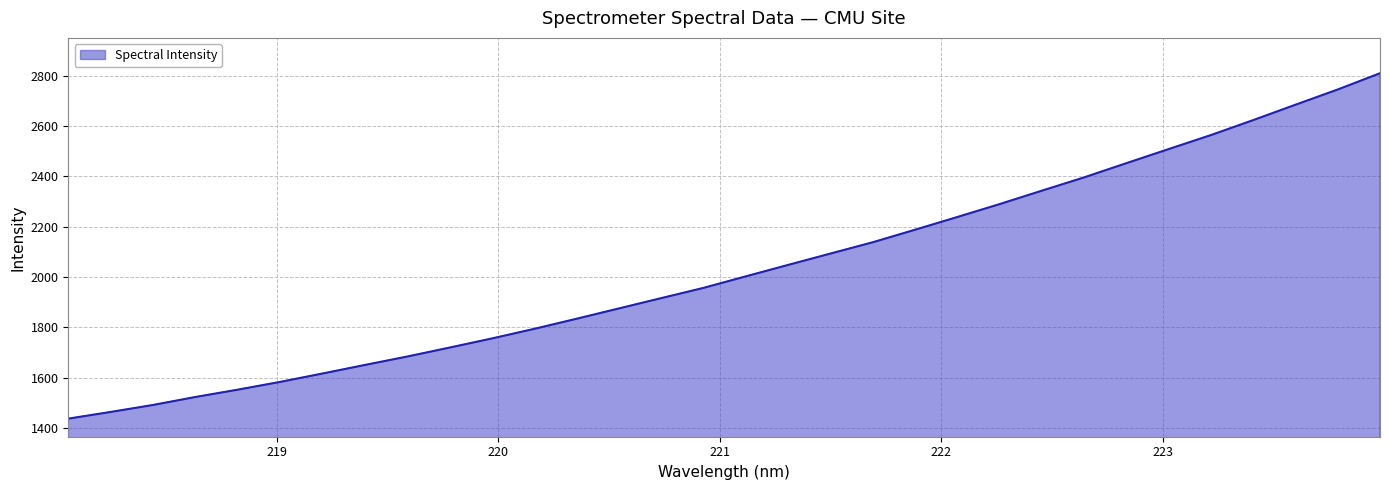

Reading right to left, extract all data points from this chart.

2809.6	2744.9	2684.4	2623.3	2563.8	2508.2	2452.1	2395.7	2342.8	2289.4	2238.1	2187.6	2137.7	2092.9	2047.7	2002.3	1956.4	1915.7	1874.8	1833.8	1793.6	1755.5	1719.2	1683.7	1650.2	1616.2	1582.9	1552.1	1523.0	1491.3	1463.5	1437.0